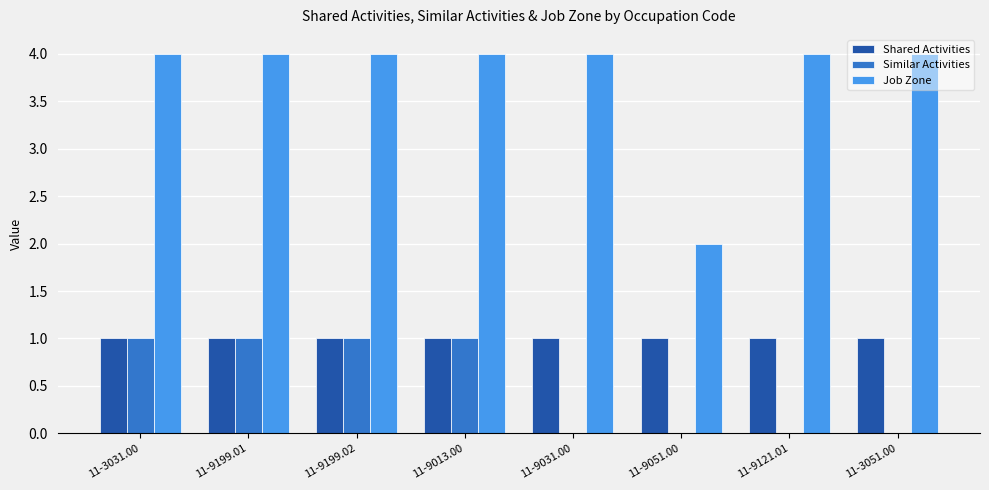

Reading right to left, extract all data points from this chart.

Shared Activities: 1	1	1	1	1	1	1	1
Similar Activities: 0	0	0	0	1	1	1	1
Job Zone: 4	4	2	4	4	4	4	4